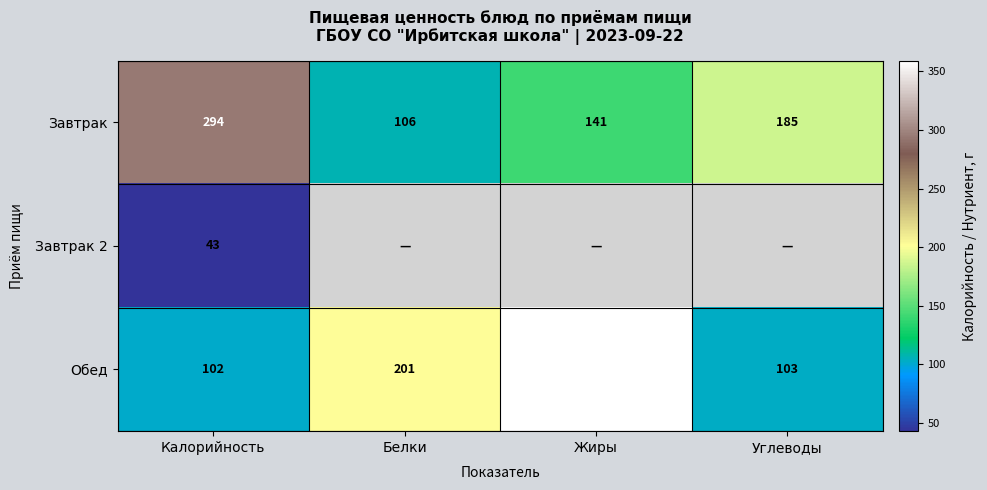

The value of Обед at Углеводы is 147. True or false?

False